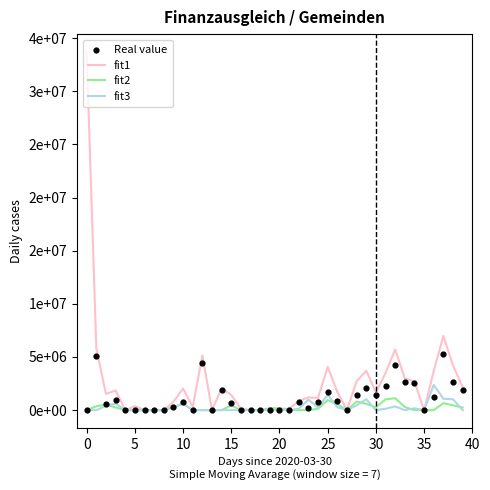

Which series has the widest spread of Y values?

fit1